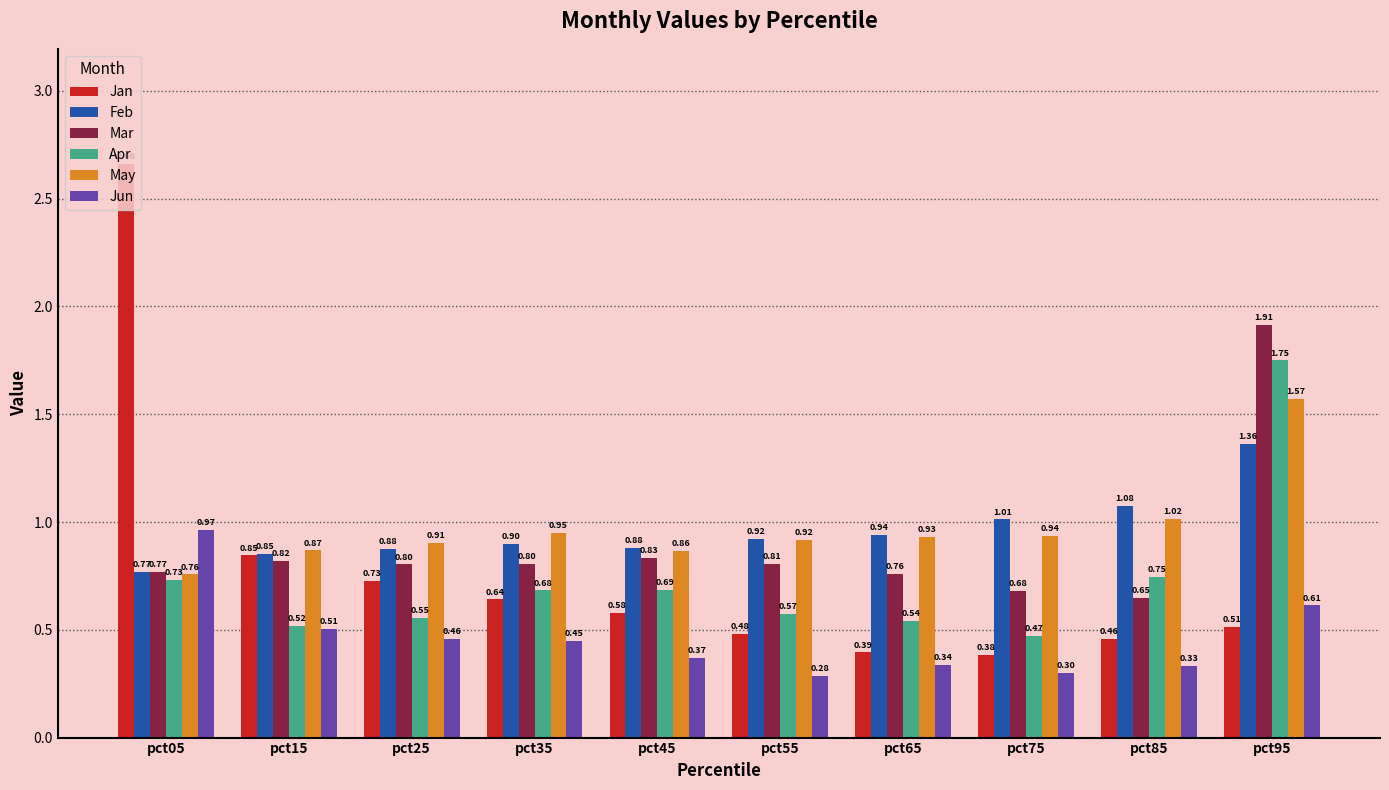

What is the sum of all Jun values?

4.6